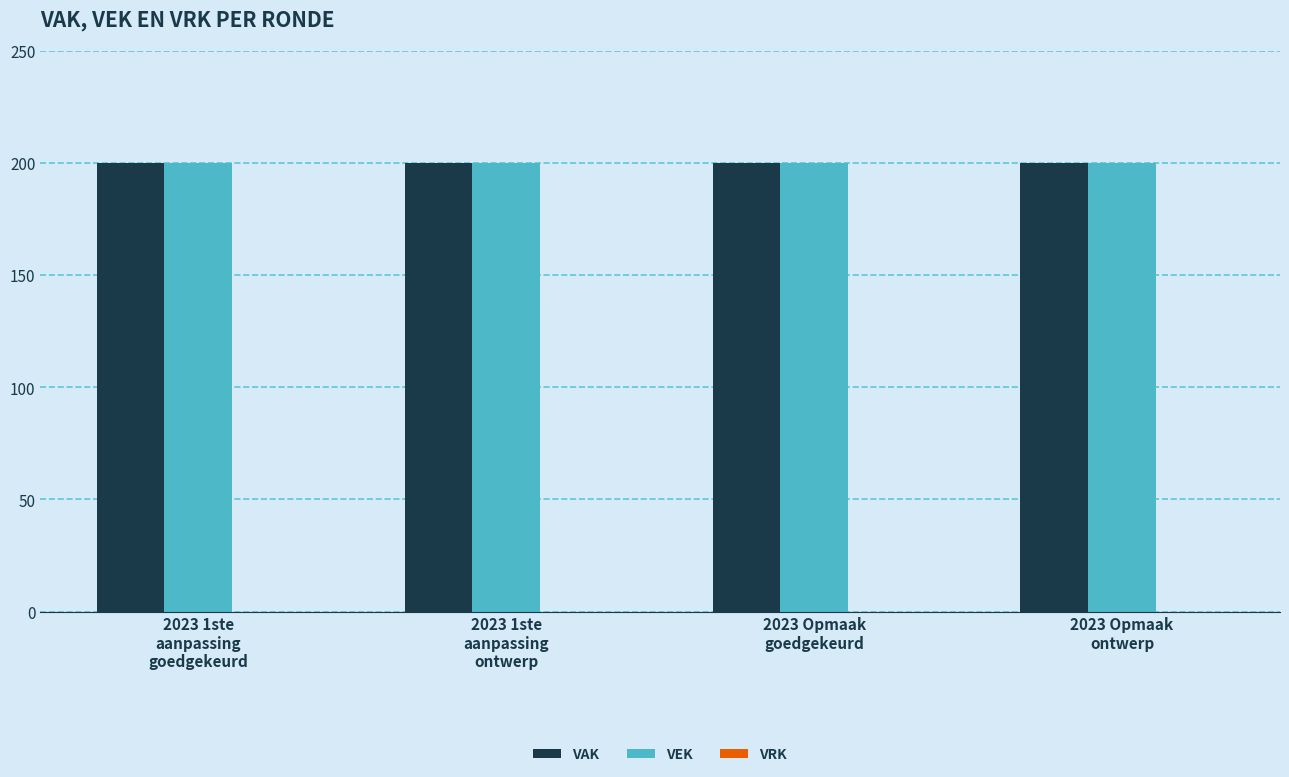

Are the bars horizontal?

No